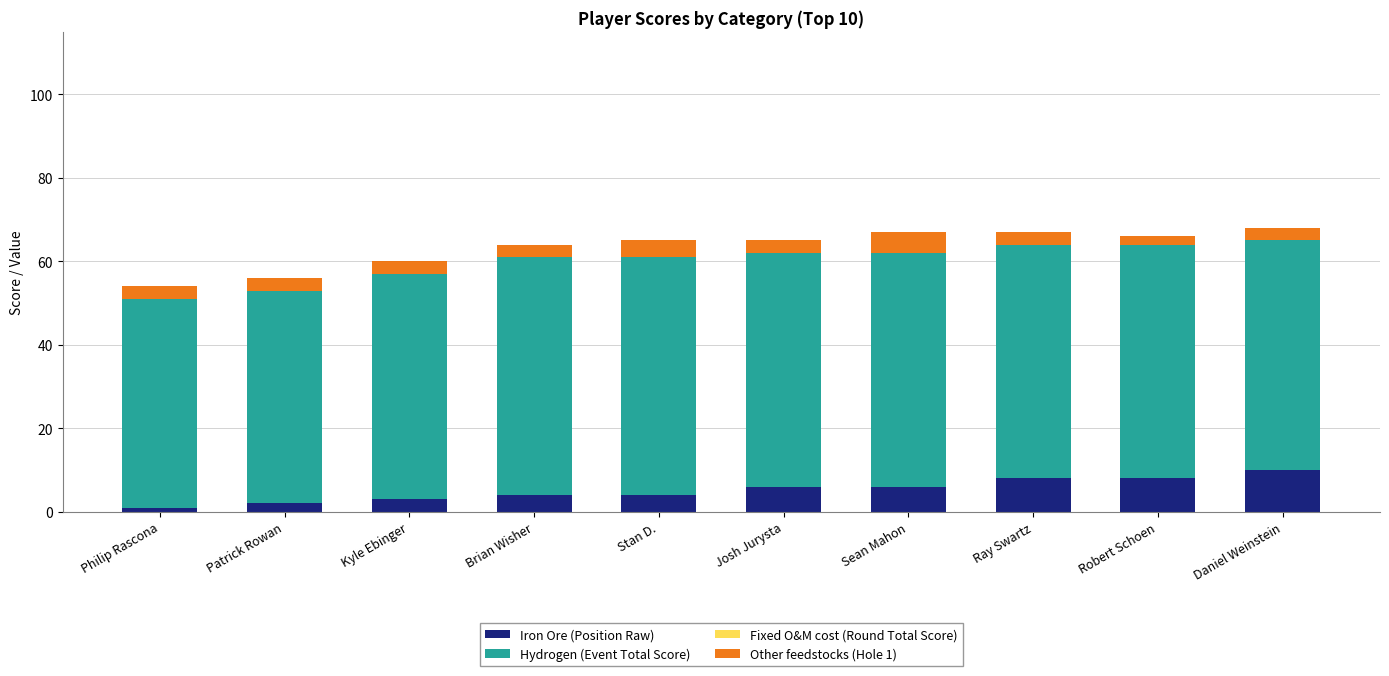

What is the total value across all series at Josh Jurysta?

65